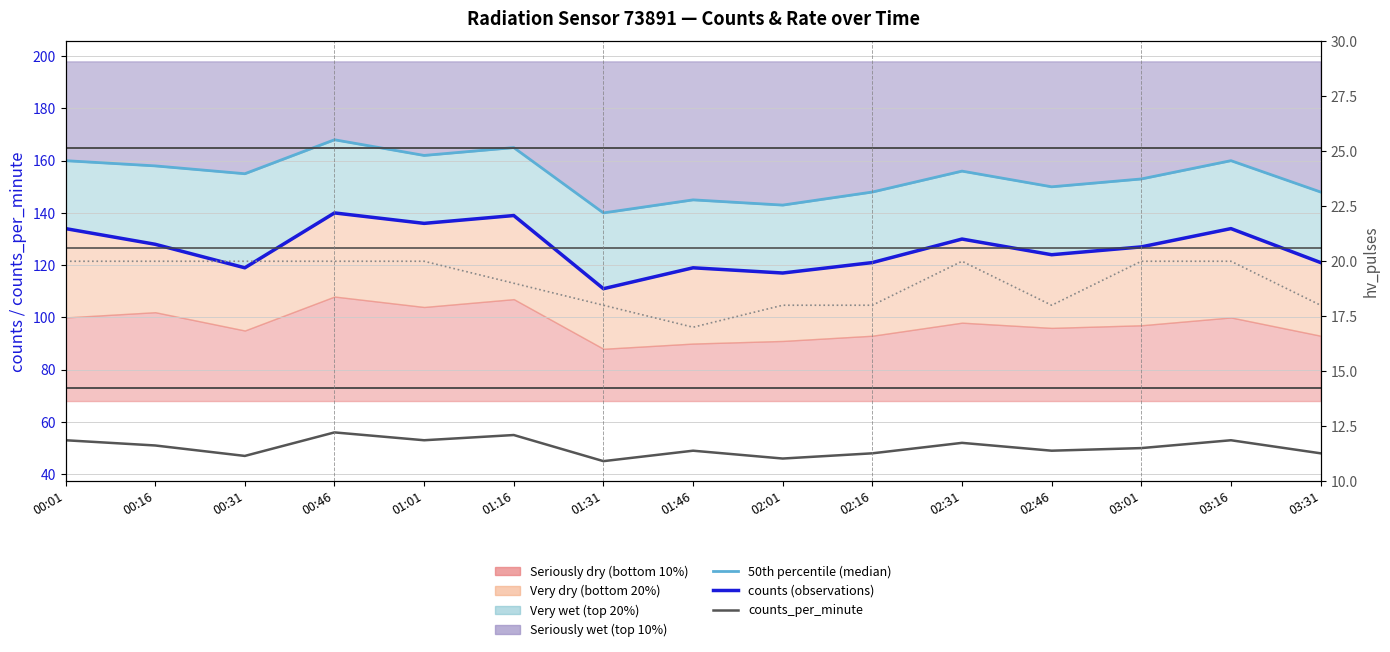

What is the average value of the counts_per_minute series?

50